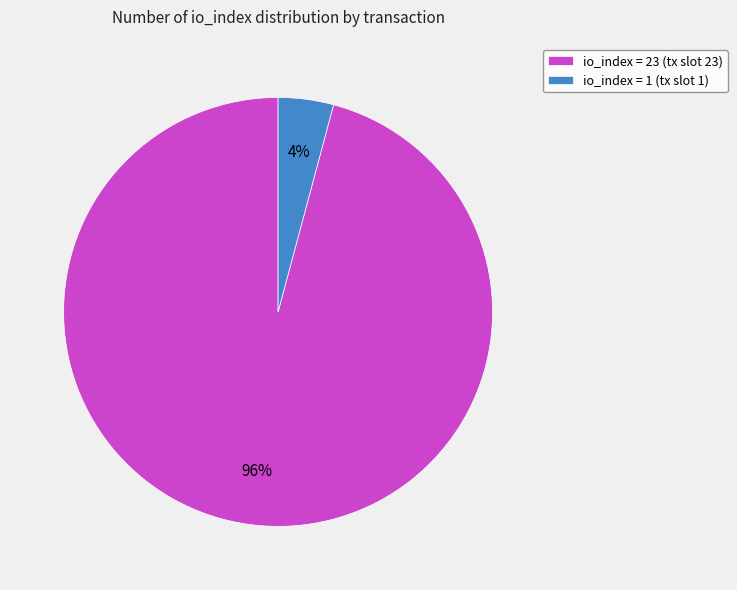

To the nearest percent, what is the average slice percentage?

50%